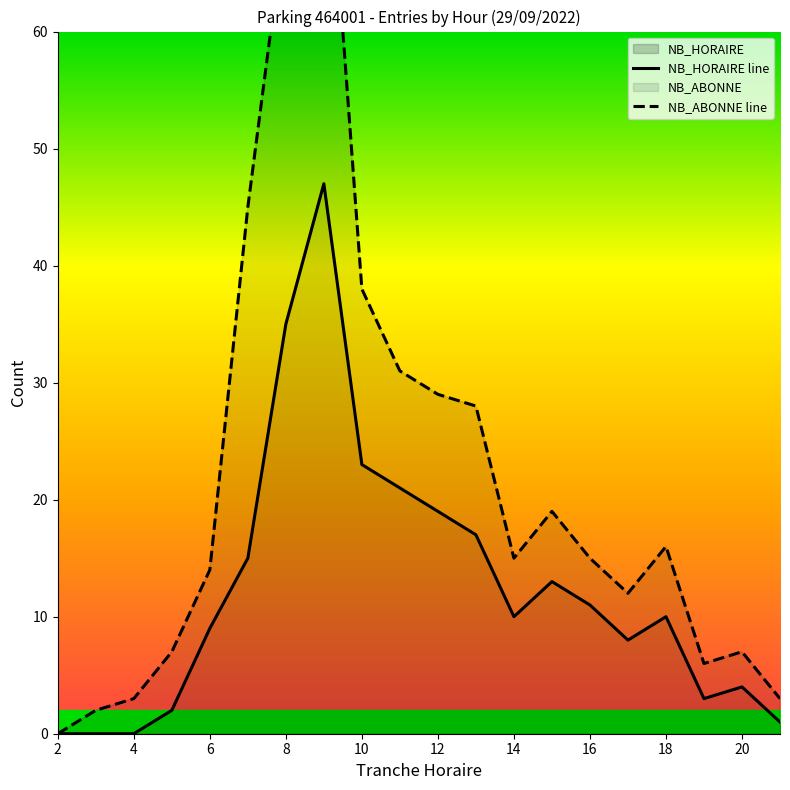

The value of NB_HORAIRE at 8 is 35. True or false?

True